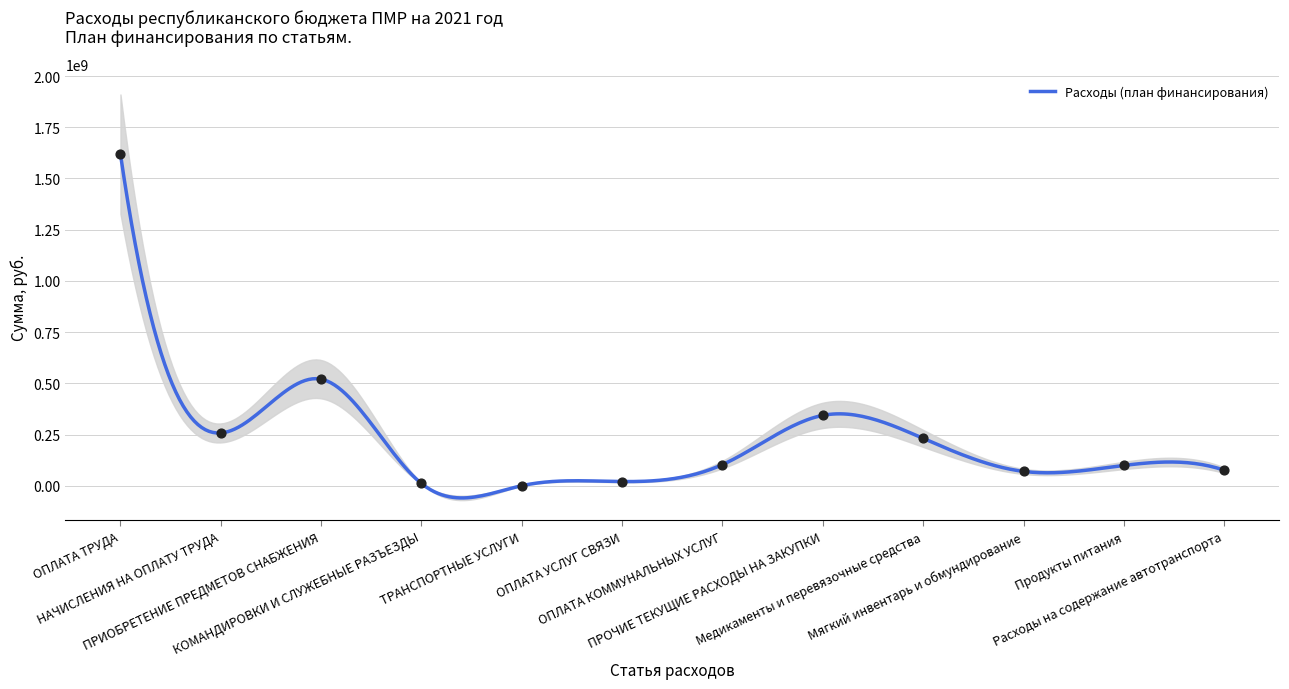

Between ПРОЧИЕ ТЕКУЩИЕ РАСХОДЫ НА ЗАКУПКИ and ОПЛАТА УСЛУГ СВЯЗИ, which is larger?

ПРОЧИЕ ТЕКУЩИЕ РАСХОДЫ НА ЗАКУПКИ